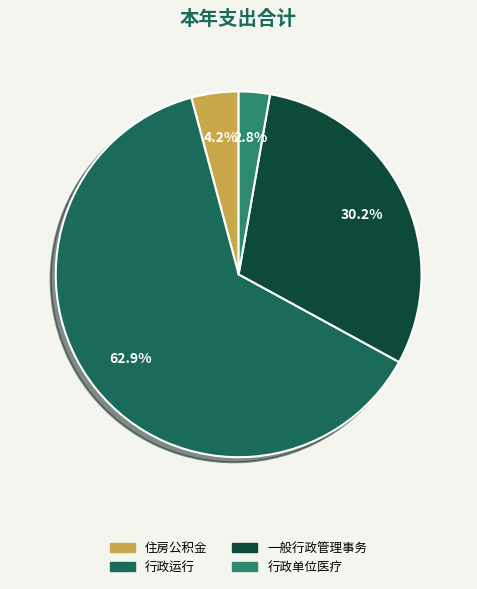

Which has a higher value, 一般行政管理事务 or 行政单位医疗?

一般行政管理事务